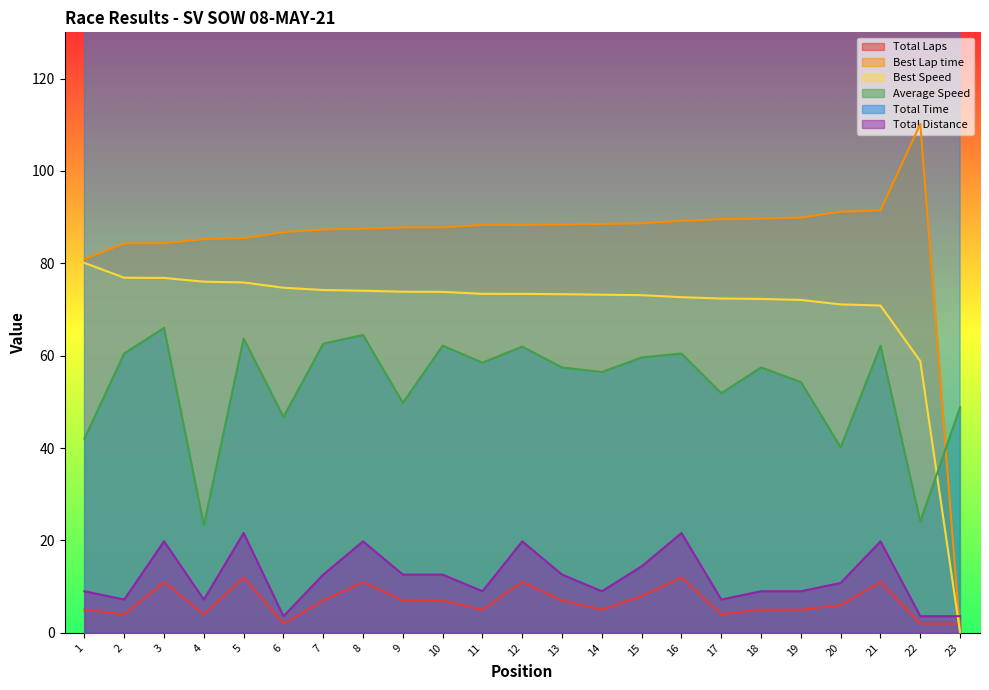

After their last crossing, which series has the higher values: Average Speed or Best Speed?

Average Speed